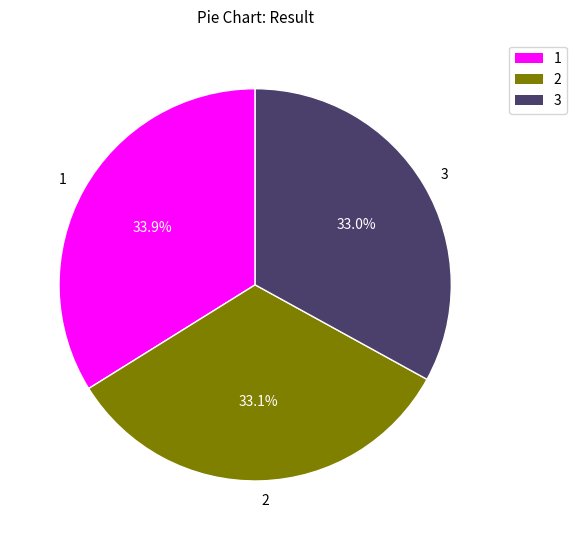

Do 2 and 3 together represent more than half of the pie?

Yes